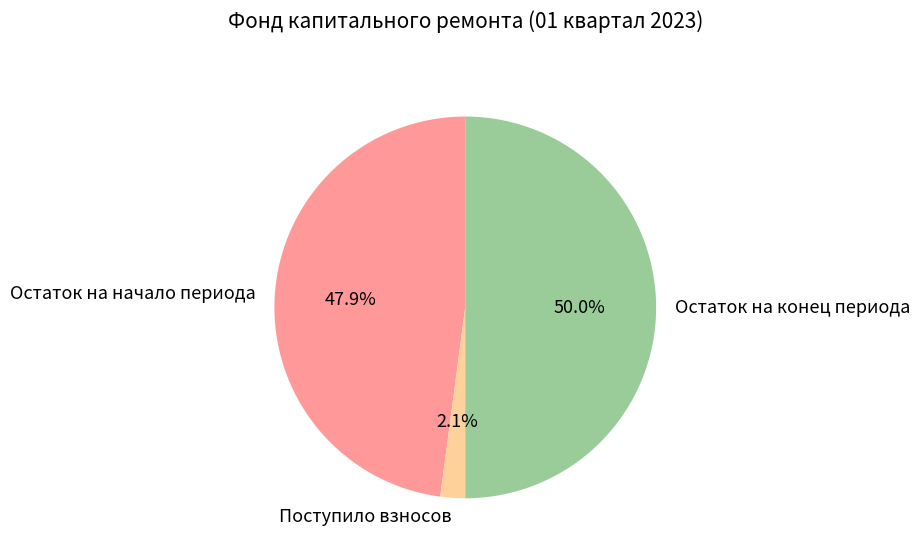

Is Остаток на начало периода the majority of the pie?

No